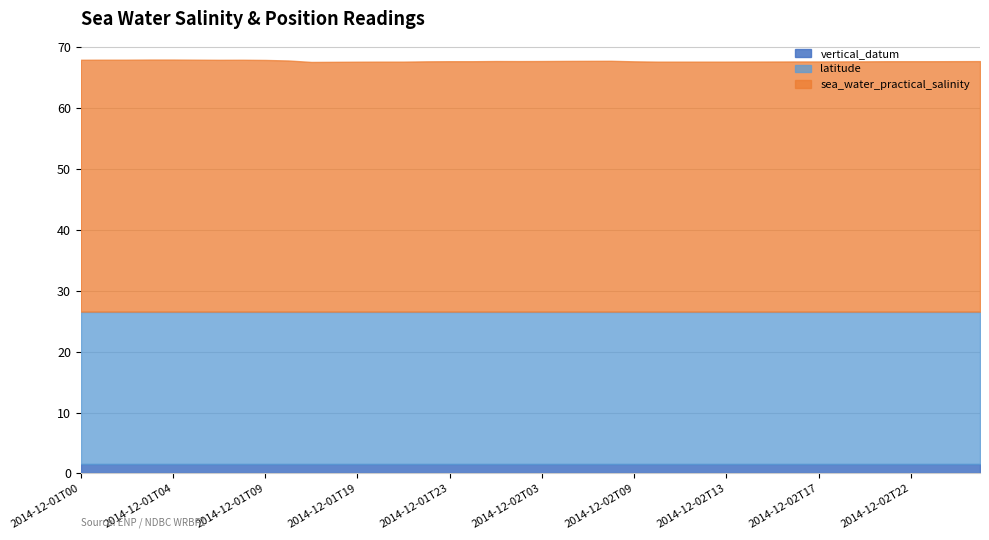

Reading right to left, transcribe all the data shown in this chart.

sea_water_practical_salinity: 2014-12-03T01=41.1	2014-12-03T00=41.1	2014-12-02T23=41.1	2014-12-02T22=41.1	2014-12-02T21=41.1	2014-12-02T19=41.1	2014-12-02T18=41.1	2014-12-02T17=41.1	2014-12-02T16=41.1	2014-12-02T15=41.1	2014-12-02T14=41.0	2014-12-02T13=41.0	2014-12-02T12=41.0	2014-12-02T11=41.0	2014-12-02T10=41.0	2014-12-02T09=41.1	2014-12-02T07=41.2	2014-12-02T06=41.2	2014-12-02T05=41.2	2014-12-02T03=41.1	2014-12-02T02=41.1	2014-12-02T01=41.1	2014-12-02T00=41.1	2014-12-01T23=41.1	2014-12-01T22=41.1	2014-12-01T21=41.0	2014-12-01T20=41.0	2014-12-01T19=41.0	2014-12-01T18=41.0	2014-12-01T16=41.0	2014-12-01T10=41.2	2014-12-01T09=41.3	2014-12-01T08=41.4	2014-12-01T06=41.3	2014-12-01T05=41.4	2014-12-01T04=41.4	2014-12-01T03=41.4	2014-12-01T02=41.4	2014-12-01T01=41.4	2014-12-01T00=41.4
latitude: 2014-12-03T01=25.1	2014-12-03T00=25.1	2014-12-02T23=25.1	2014-12-02T22=25.1	2014-12-02T21=25.1	2014-12-02T19=25.1	2014-12-02T18=25.1	2014-12-02T17=25.1	2014-12-02T16=25.1	2014-12-02T15=25.1	2014-12-02T14=25.1	2014-12-02T13=25.1	2014-12-02T12=25.1	2014-12-02T11=25.1	2014-12-02T10=25.1	2014-12-02T09=25.1	2014-12-02T07=25.1	2014-12-02T06=25.1	2014-12-02T05=25.1	2014-12-02T03=25.1	2014-12-02T02=25.1	2014-12-02T01=25.1	2014-12-02T00=25.1	2014-12-01T23=25.1	2014-12-01T22=25.1	2014-12-01T21=25.1	2014-12-01T20=25.1	2014-12-01T19=25.1	2014-12-01T18=25.1	2014-12-01T16=25.1	2014-12-01T10=25.1	2014-12-01T09=25.1	2014-12-01T08=25.1	2014-12-01T06=25.1	2014-12-01T05=25.1	2014-12-01T04=25.1	2014-12-01T03=25.1	2014-12-01T02=25.1	2014-12-01T01=25.1	2014-12-01T00=25.1
vertical_datum: 2014-12-03T01=1.5	2014-12-03T00=1.5	2014-12-02T23=1.5	2014-12-02T22=1.5	2014-12-02T21=1.5	2014-12-02T19=1.5	2014-12-02T18=1.5	2014-12-02T17=1.5	2014-12-02T16=1.5	2014-12-02T15=1.5	2014-12-02T14=1.5	2014-12-02T13=1.5	2014-12-02T12=1.5	2014-12-02T11=1.5	2014-12-02T10=1.5	2014-12-02T09=1.5	2014-12-02T07=1.5	2014-12-02T06=1.5	2014-12-02T05=1.5	2014-12-02T03=1.5	2014-12-02T02=1.5	2014-12-02T01=1.5	2014-12-02T00=1.5	2014-12-01T23=1.5	2014-12-01T22=1.5	2014-12-01T21=1.5	2014-12-01T20=1.5	2014-12-01T19=1.5	2014-12-01T18=1.5	2014-12-01T16=1.5	2014-12-01T10=1.5	2014-12-01T09=1.5	2014-12-01T08=1.5	2014-12-01T06=1.5	2014-12-01T05=1.5	2014-12-01T04=1.5	2014-12-01T03=1.5	2014-12-01T02=1.5	2014-12-01T01=1.5	2014-12-01T00=1.5